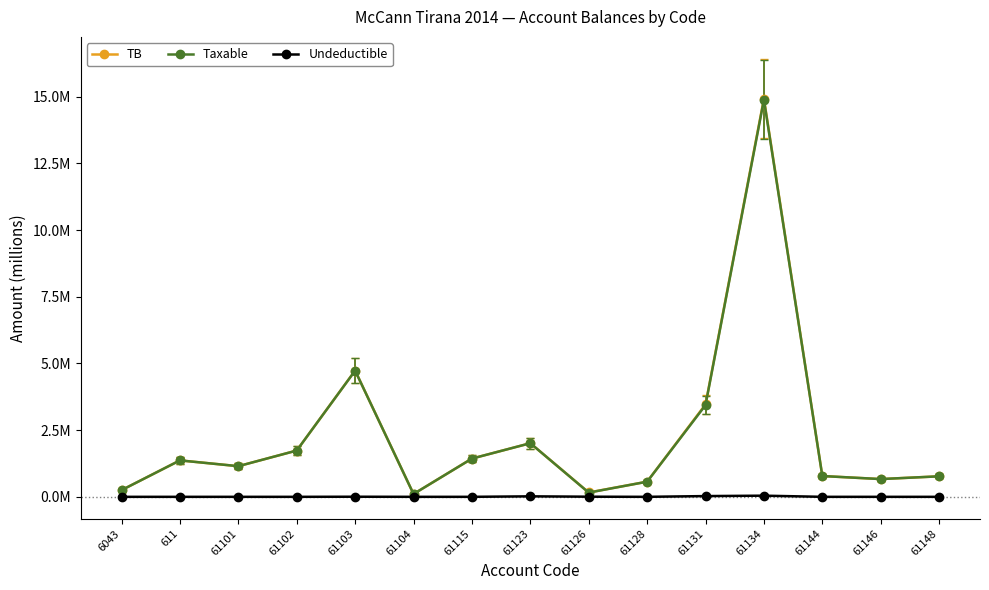

True or false: TB has a value of 0.4 at 61115.

False